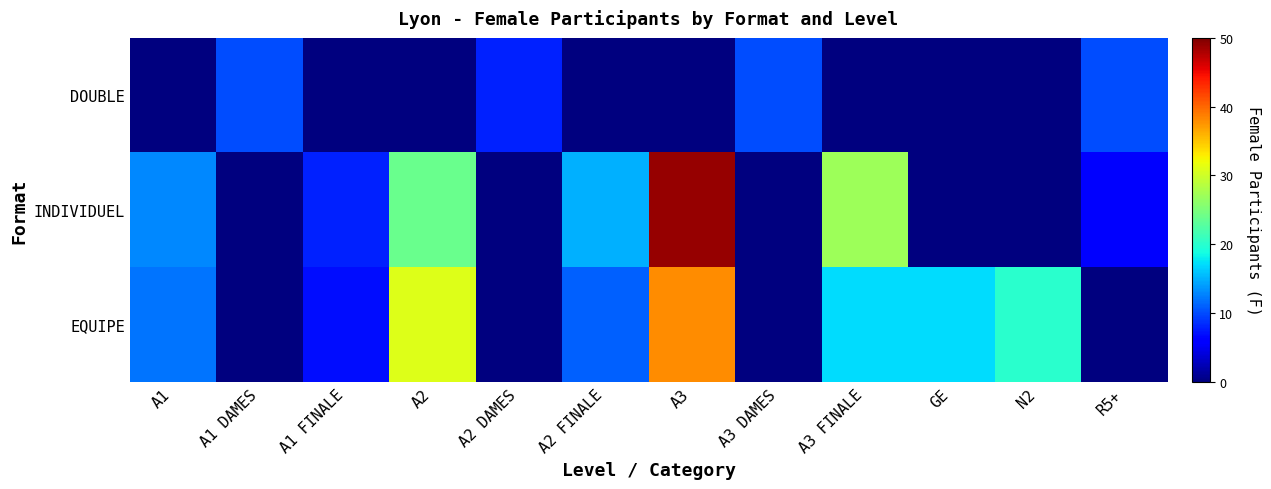

Reading left to right, extract all data points from this chart.

DOUBLE: A1=0	A1 DAMES=10	A1 FINALE=0	A2=0	A2 DAMES=8	A2 FINALE=0	A3=0	A3 DAMES=10	A3 FINALE=0	GE=0	N2=0	R5+=10
INDIVIDUEL: A1=13	A1 DAMES=0	A1 FINALE=8	A2=24	A2 DAMES=0	A2 FINALE=15	A3=49	A3 DAMES=0	A3 FINALE=27	GE=0	N2=0	R5+=6
EQUIPE: A1=12	A1 DAMES=0	A1 FINALE=7	A2=31	A2 DAMES=0	A2 FINALE=11	A3=38	A3 DAMES=0	A3 FINALE=17	GE=17	N2=20	R5+=0